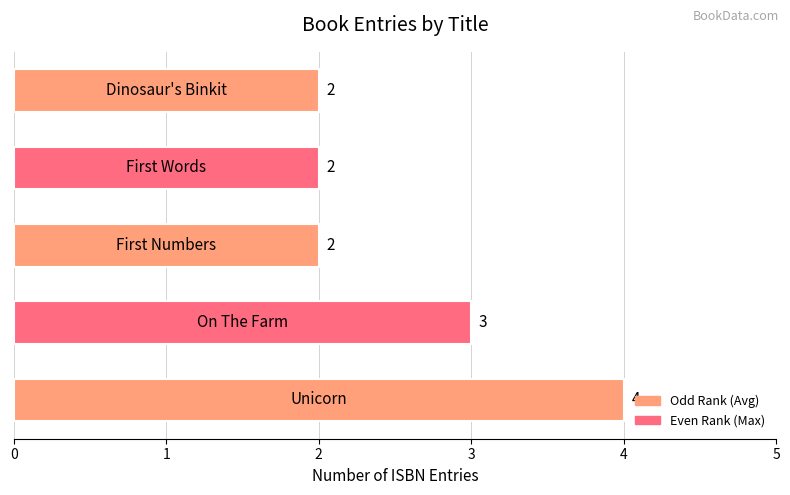

Reading top to bottom, transcribe all the data shown in this chart.

2	2	2	3	4